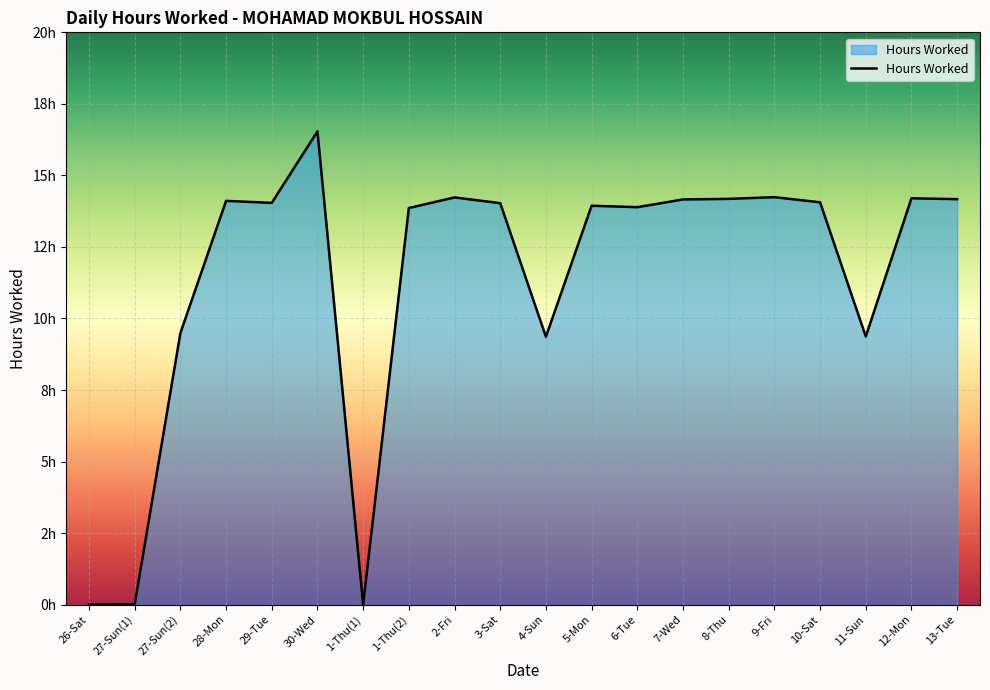

What is the difference between the values at 1-Thu(2) and 30-Wed?

2.7